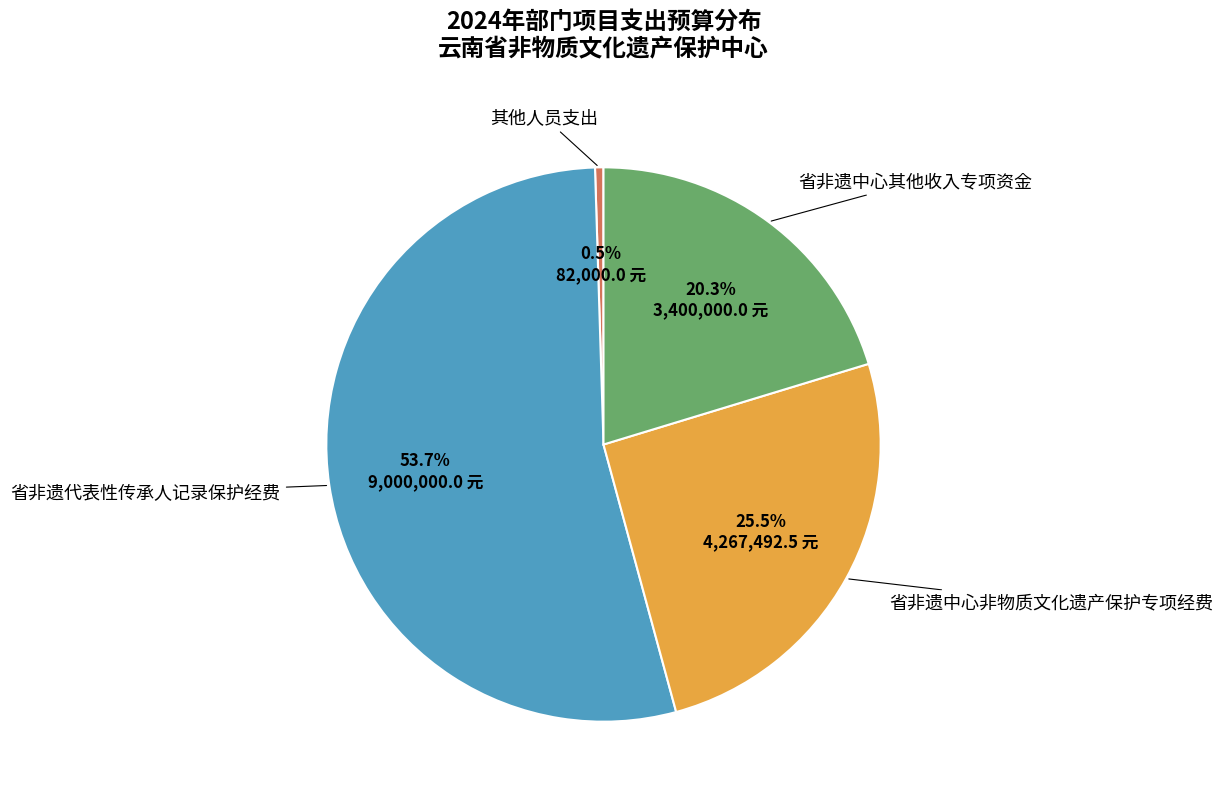

Rank the categories by value from lowest to highest.

其他人员支出, 省非遗中心其他收入专项资金, 省非遗中心非物质文化遗产保护专项经费, 省非遗代表性传承人记录保护经费